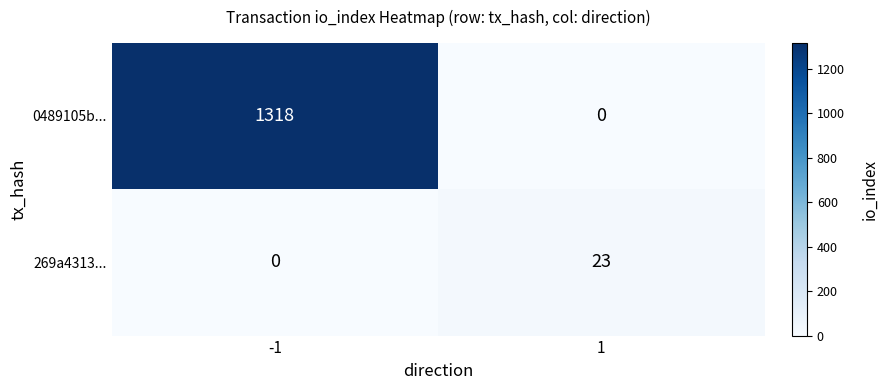

Reading right to left, what are all the values shown in this chart?

0489105b...: 0	1318
269a4313...: 23	0